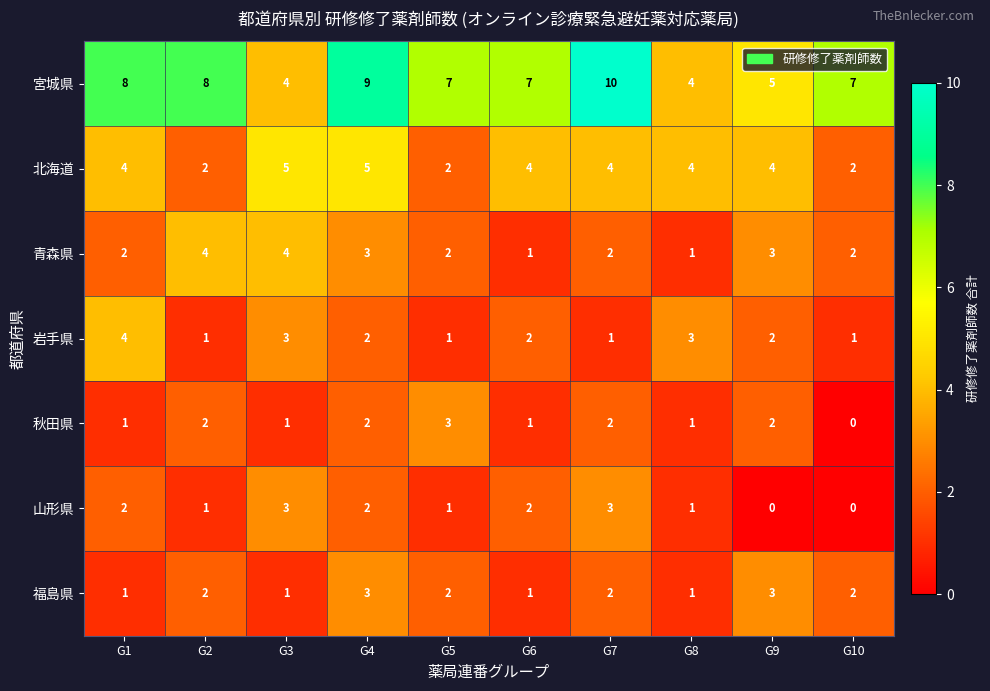

What is the difference between the highest and lowest values at G10?

7